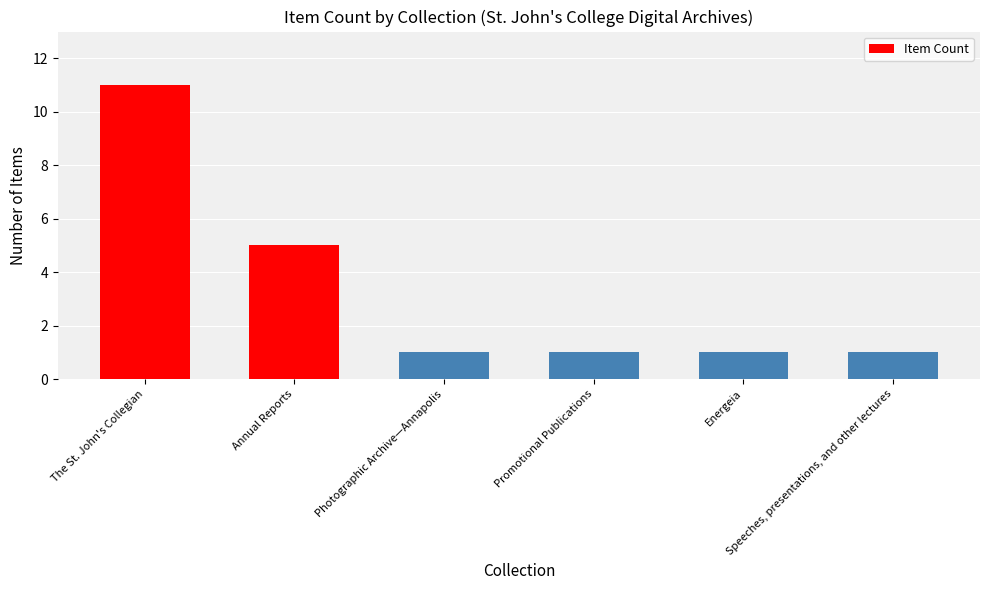

What is the greatest value displayed?

11